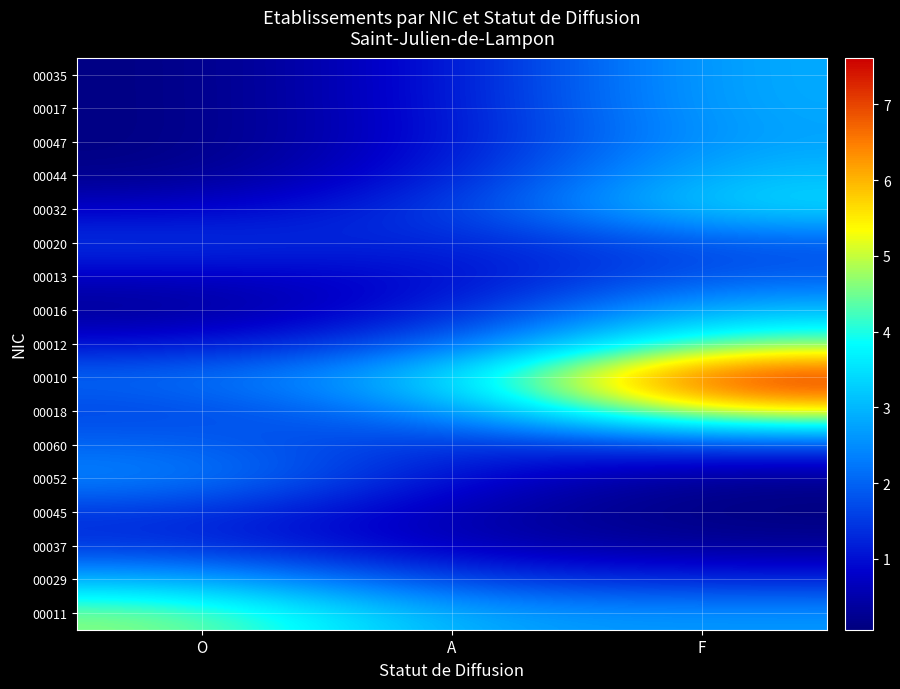

Rank the series at O from lowest to highest value.

00047, 00017, 00035, 00044, 00016, 00013, 00032, 00012, 00037, 00045, 00020, 00018, 00060, 00010, 00052, 00029, 00011